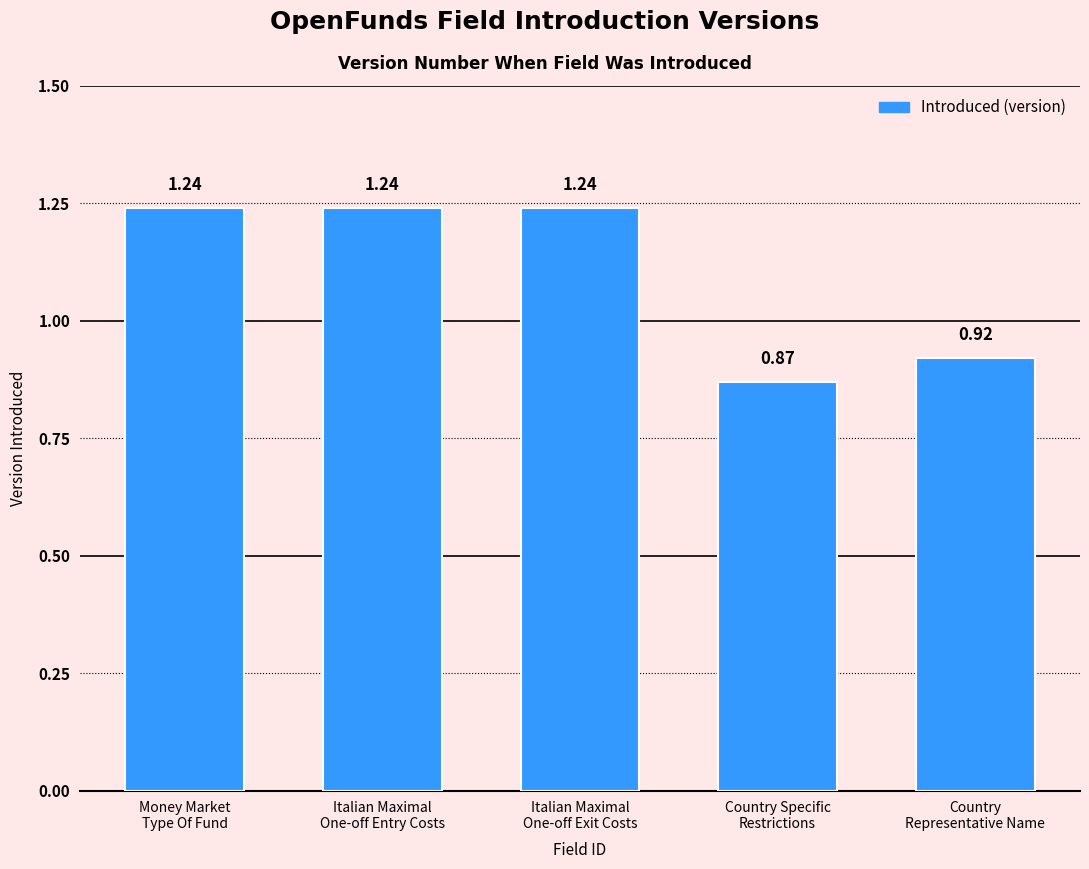

Count the values in the range 0 to 1.

2